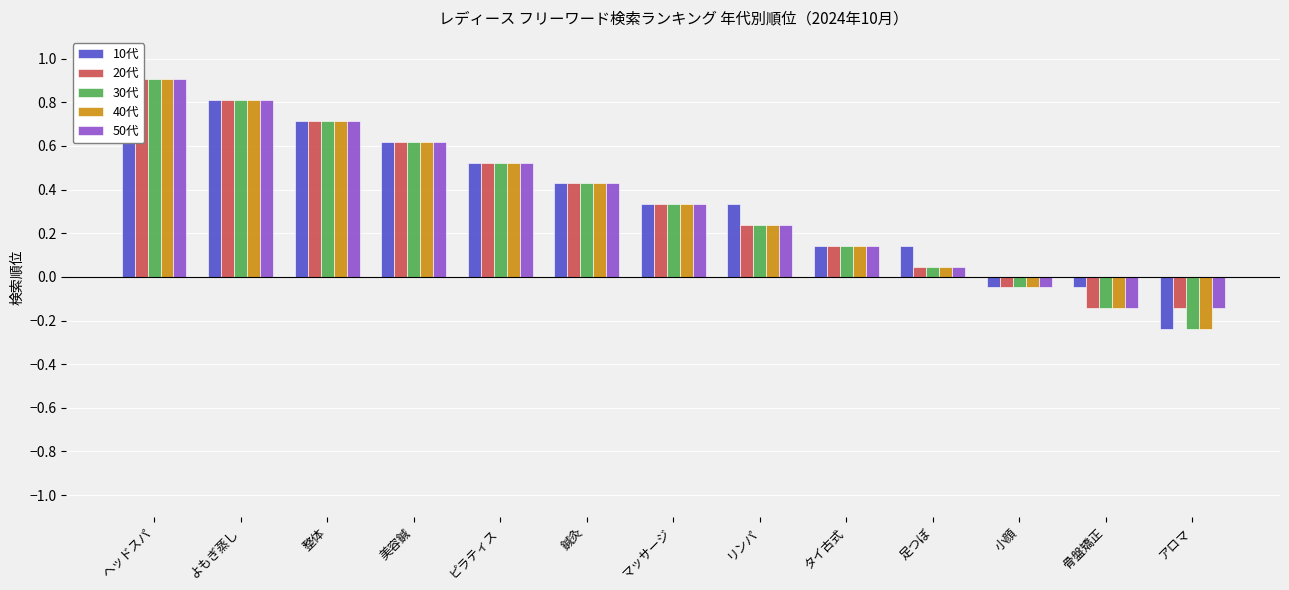

Where does the 50代 series first go above 0?

ヘッドスパ